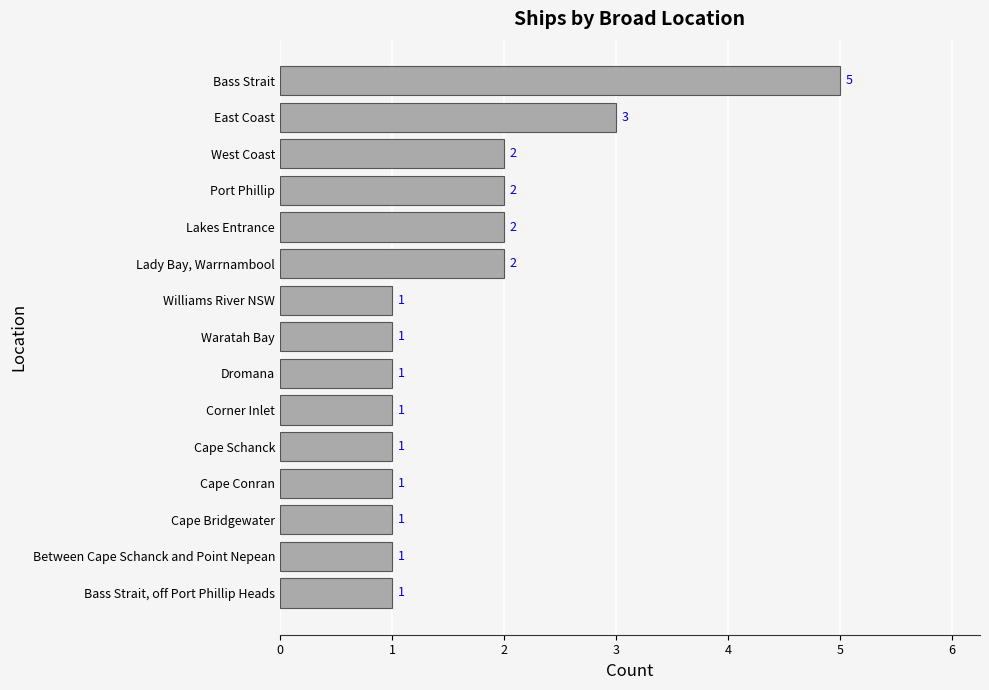

What is the difference between the maximum and minimum values?

4